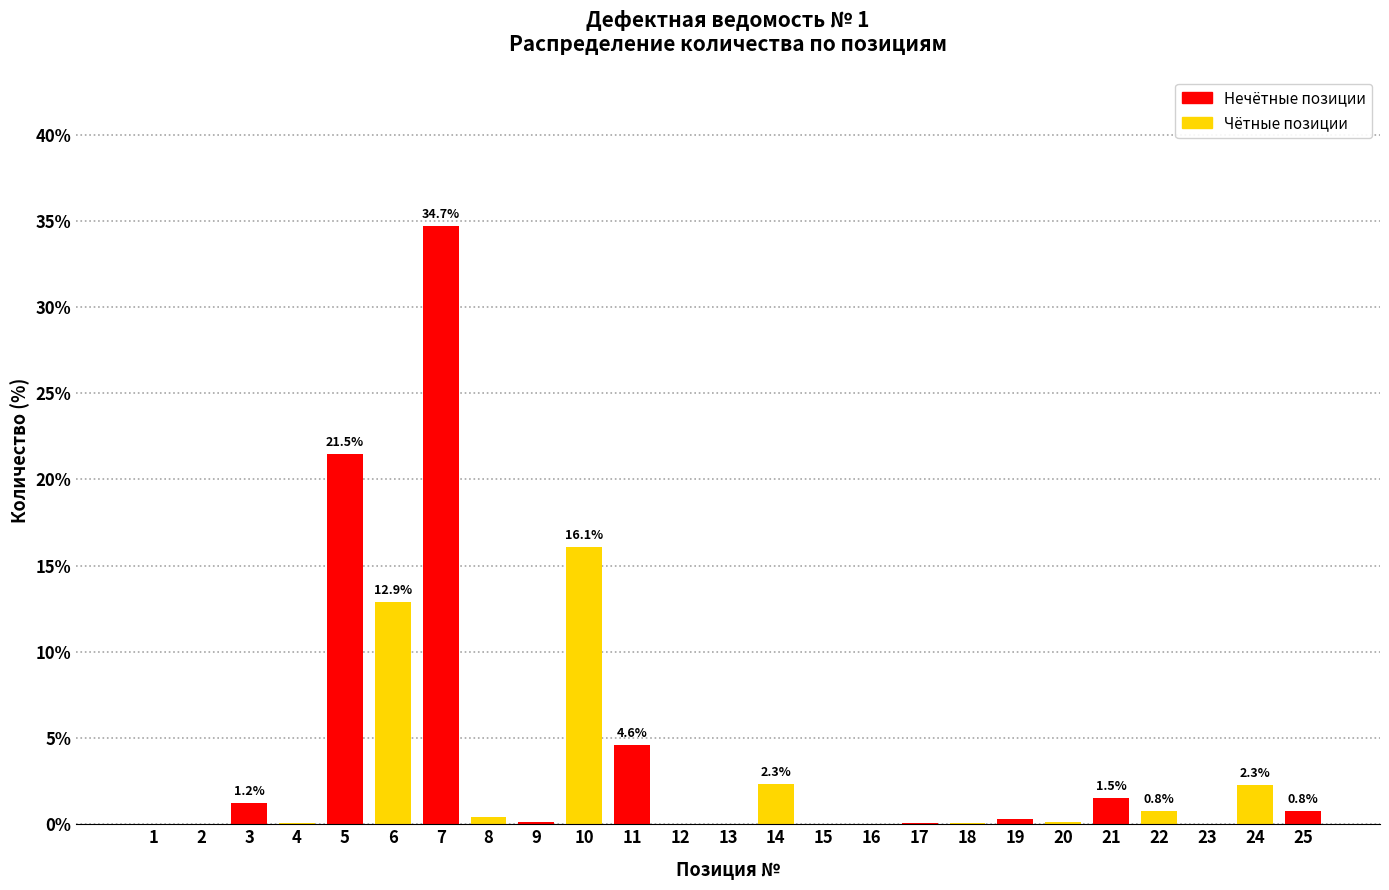

What is the sum of all values?

100.0